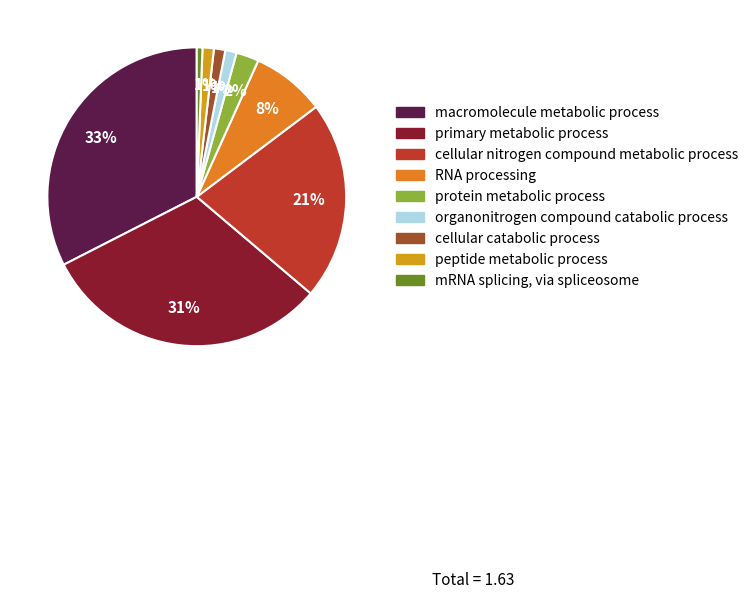

Combined, do primary metabolic process and organonitrogen compound catabolic process account for over 50%?

No